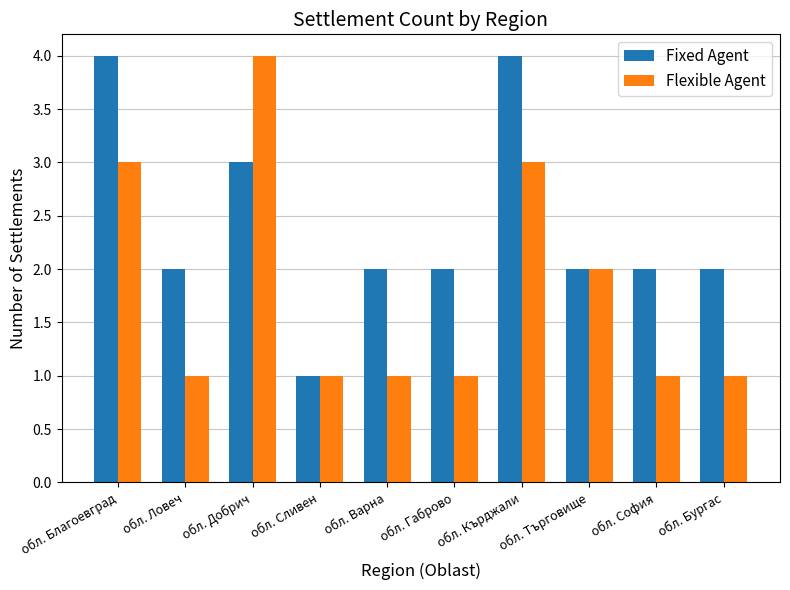

What is the highest value of the Flexible Agent series?

4